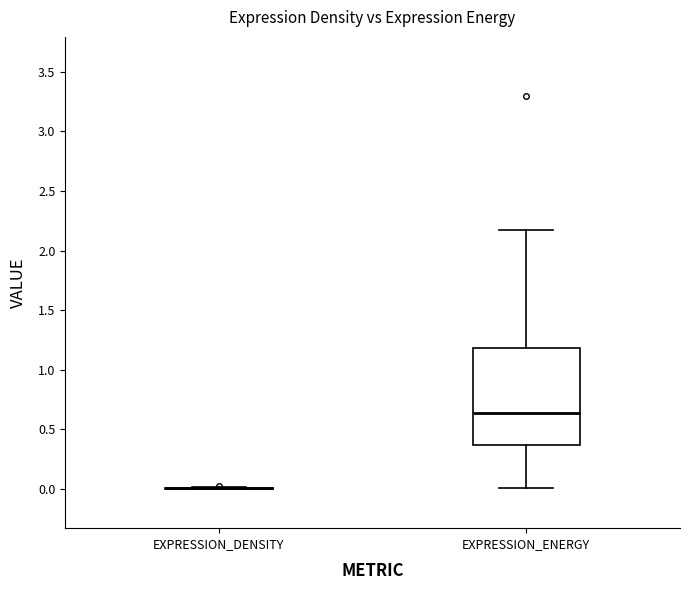

Reading left to right, read every box against the y-axis: the position of its median line, the range the box covers, and the ends of its whiskers. The values are not printed on the chart, so give them approximately, as read against the axis.

EXPRESSION_DENSITY: box collapsed to a line at 0.00, whiskers 0.00 to 0.00
EXPRESSION_ENERGY: median 0.65, box 0.35 to 1.20, whiskers 0.00 to 2.15